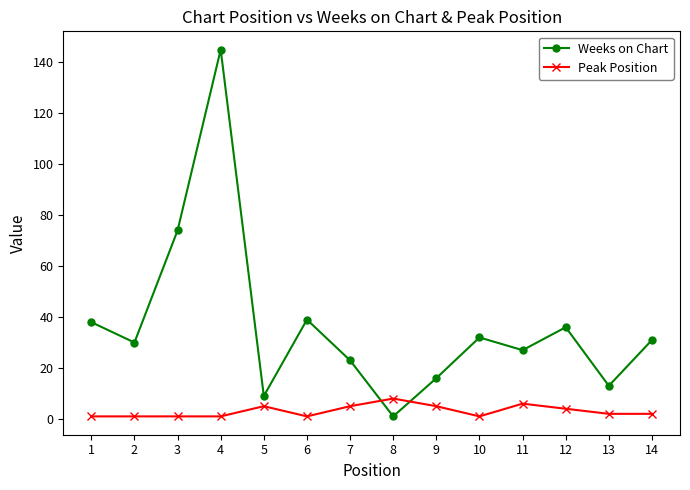

Which series has the largest total across all categories?

Weeks on Chart